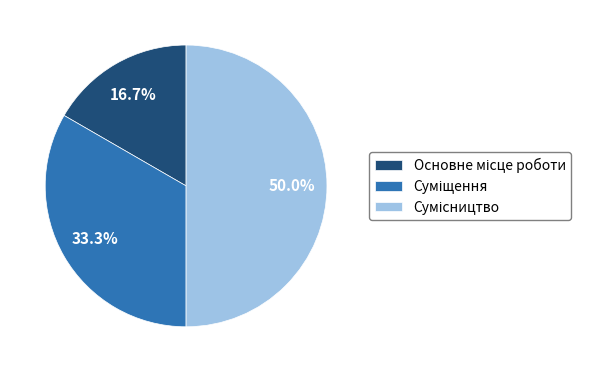

Which slice is the largest?

Сумісництво